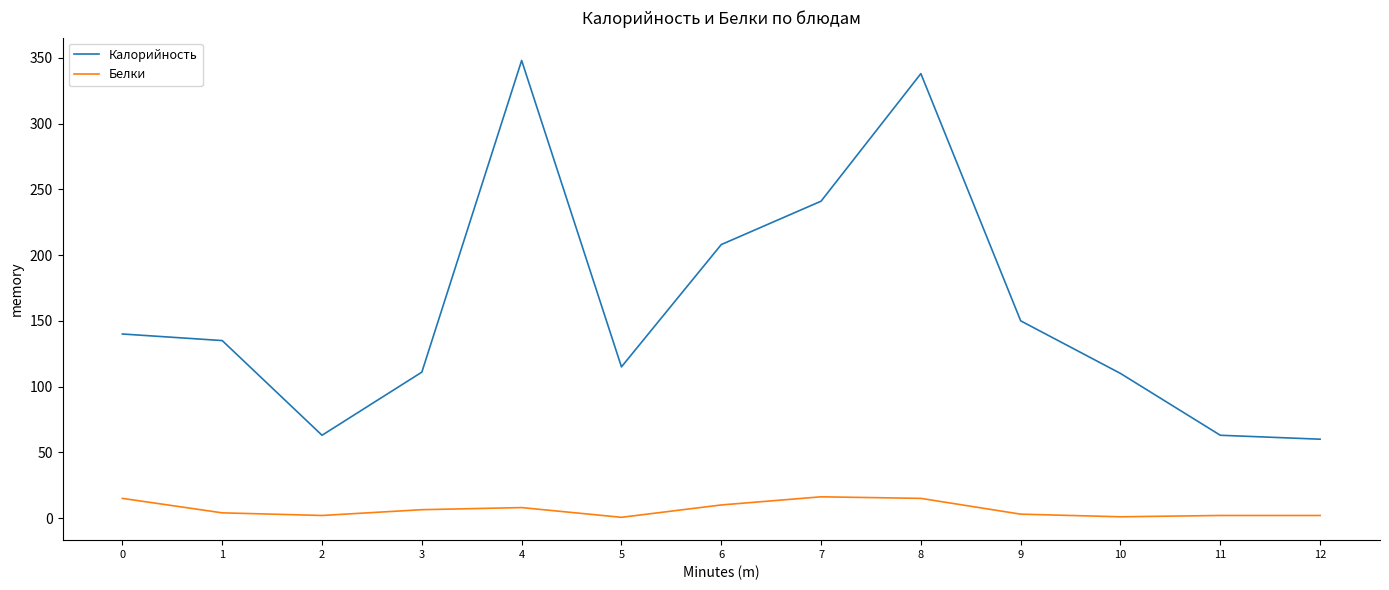

True or false: Белки and Калорийность cross at least once.

False